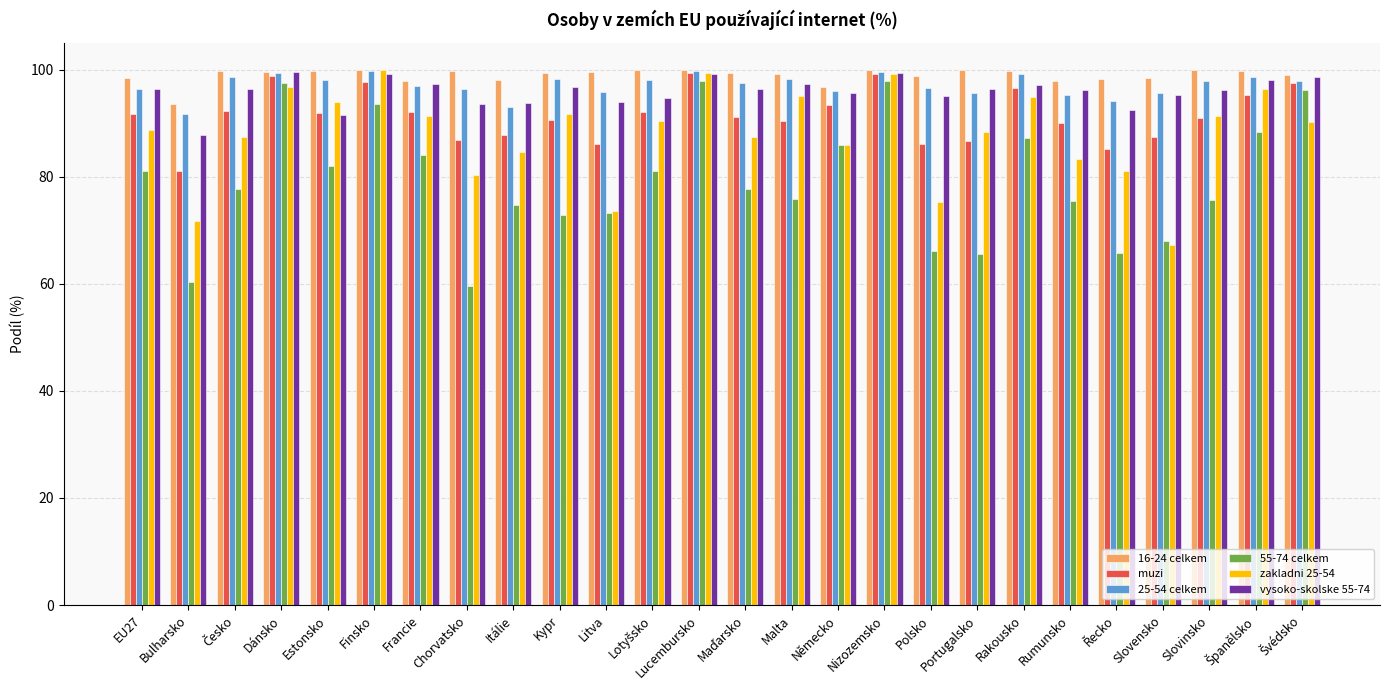

How many categories are shown in the chart?

26